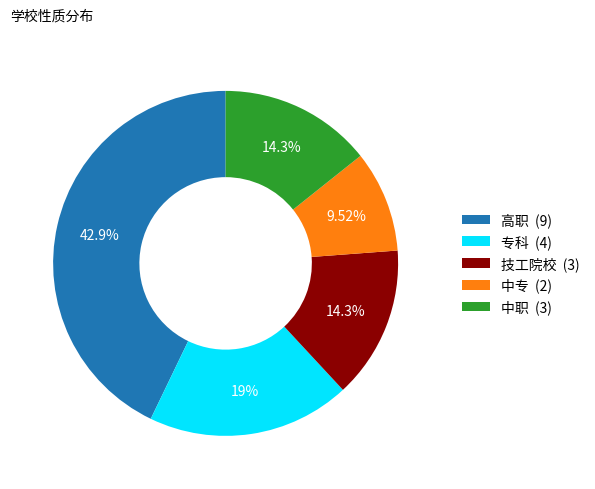

Do 专科 and 中专 together represent more than half of the pie?

No